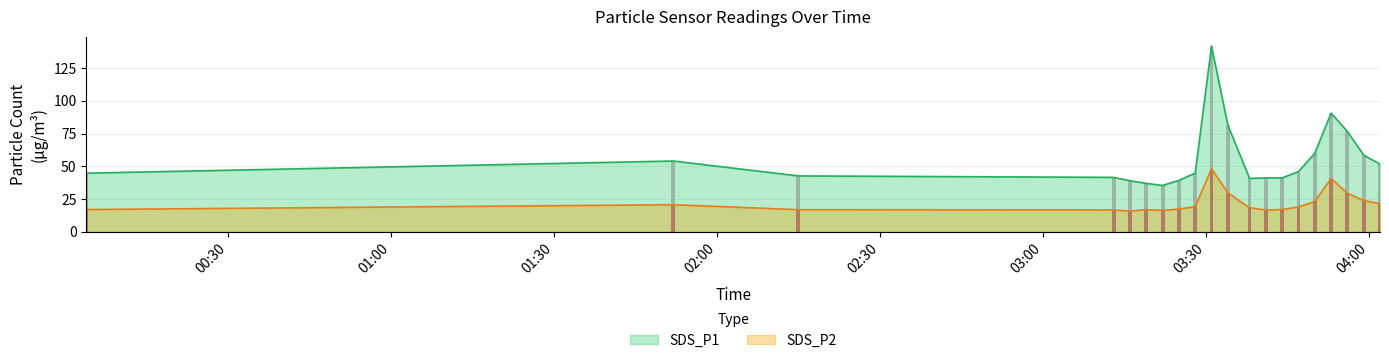

True or false: SDS_P2 and SDS_P1 cross at least once.

False